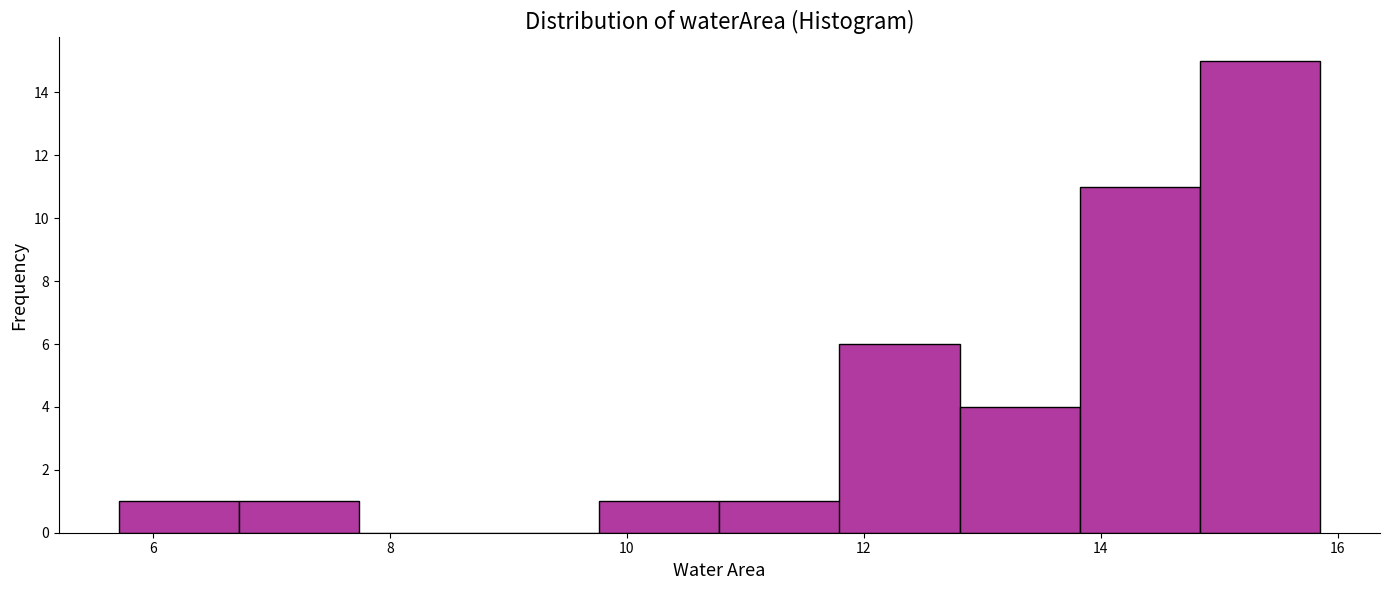

Over which range of the x-axis is the bar tallest?

14.8 to 15.8